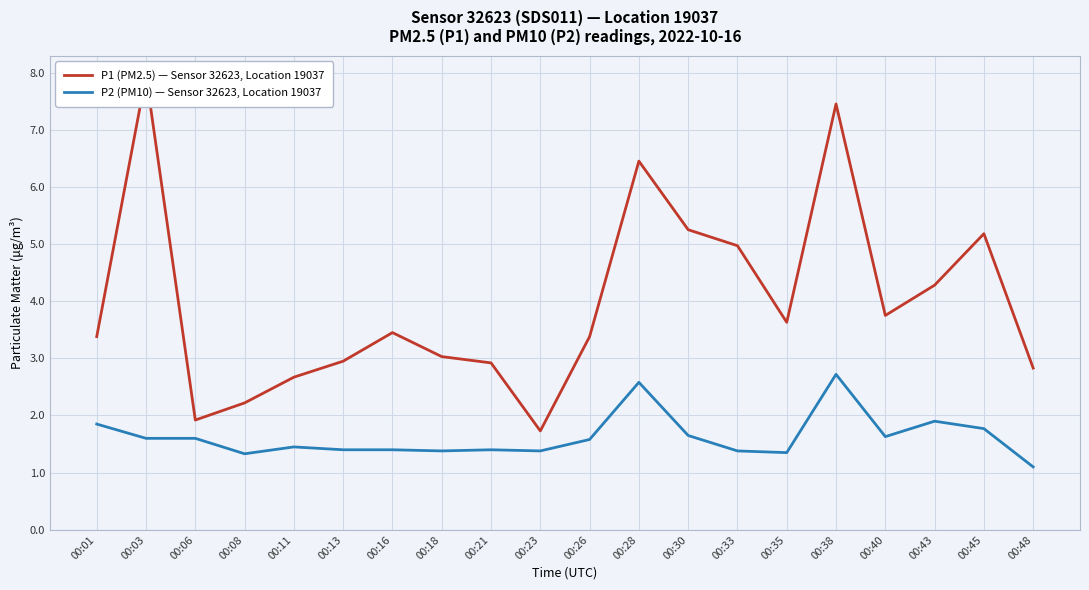

Reading left to right, extract all data points from this chart.

P1 (PM2.5) — Sensor 32623, Location 19037: 3.4	8.0	1.9	2.2	2.7	3.0	3.5	3.0	2.9	1.7	3.4	6.5	5.2	5.0	3.6	7.5	3.8	4.3	5.2	2.8
P2 (PM10) — Sensor 32623, Location 19037: 1.9	1.6	1.6	1.3	1.4	1.4	1.4	1.4	1.4	1.4	1.6	2.6	1.6	1.4	1.4	2.7	1.6	1.9	1.8	1.1